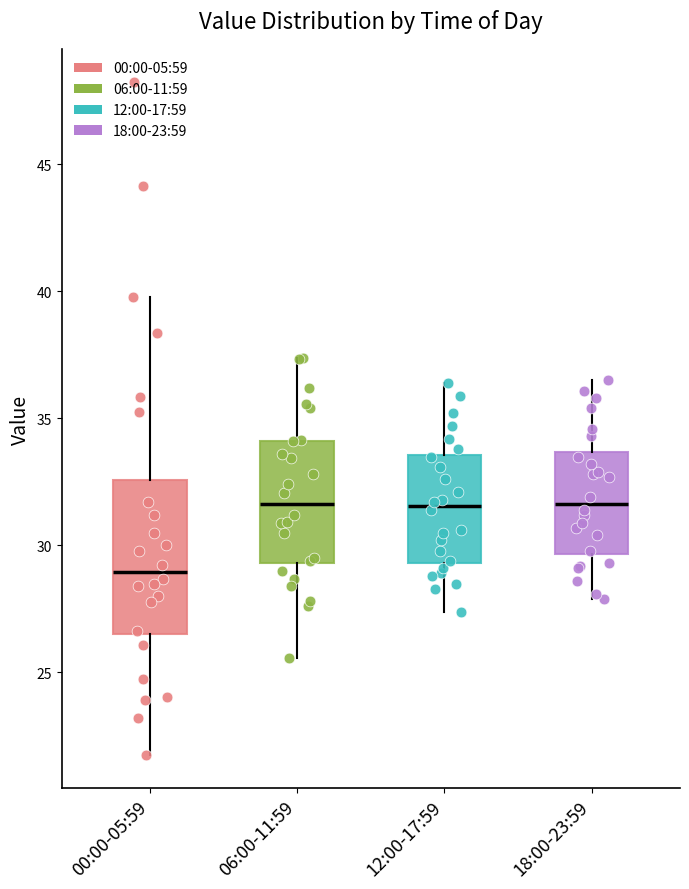

Which box has the lowest median line?

00:00-05:59